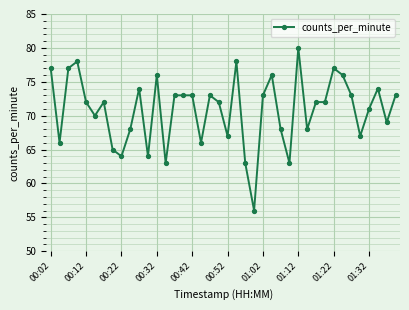

True or false: there are more than 1 points higher than both neighbors.

True